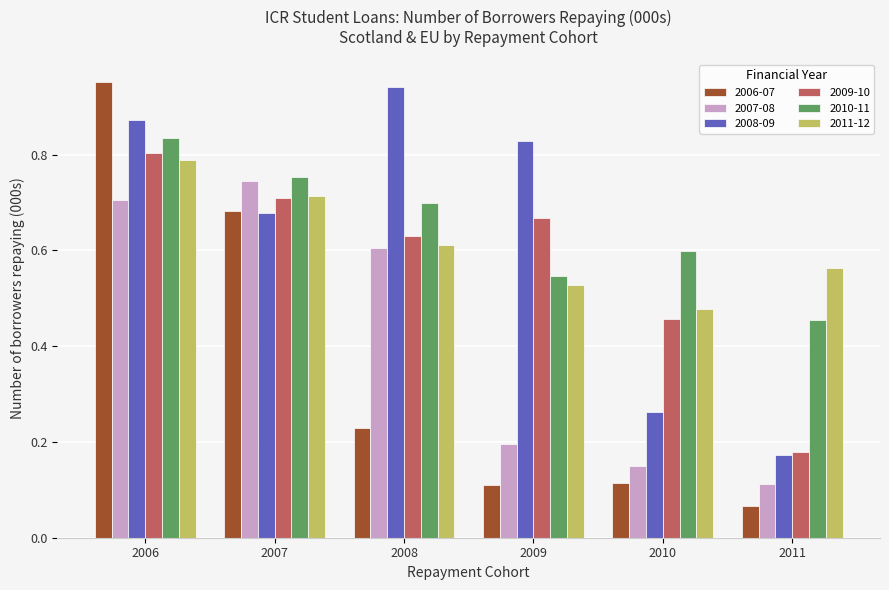

What is the difference between the maximum and minimum values in the 2010-11 series?

0.4